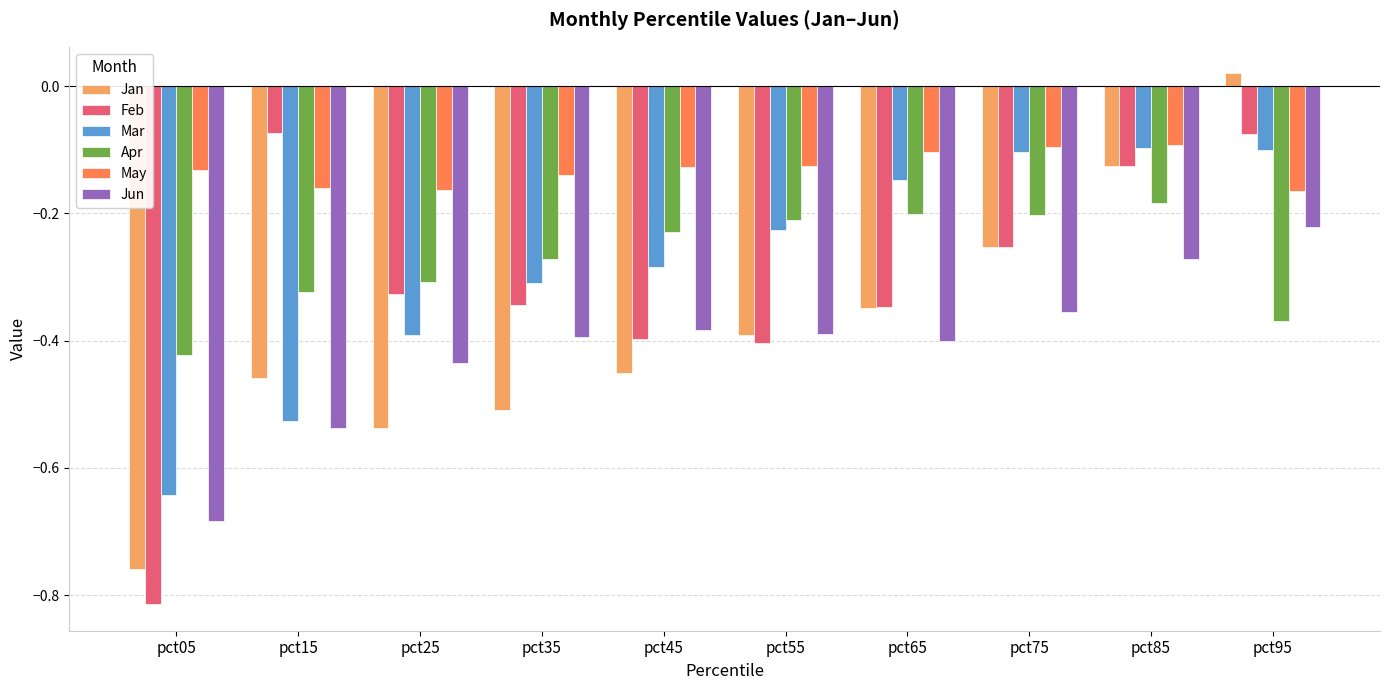

True or false: Feb has a value of -0.3 at pct65.

True